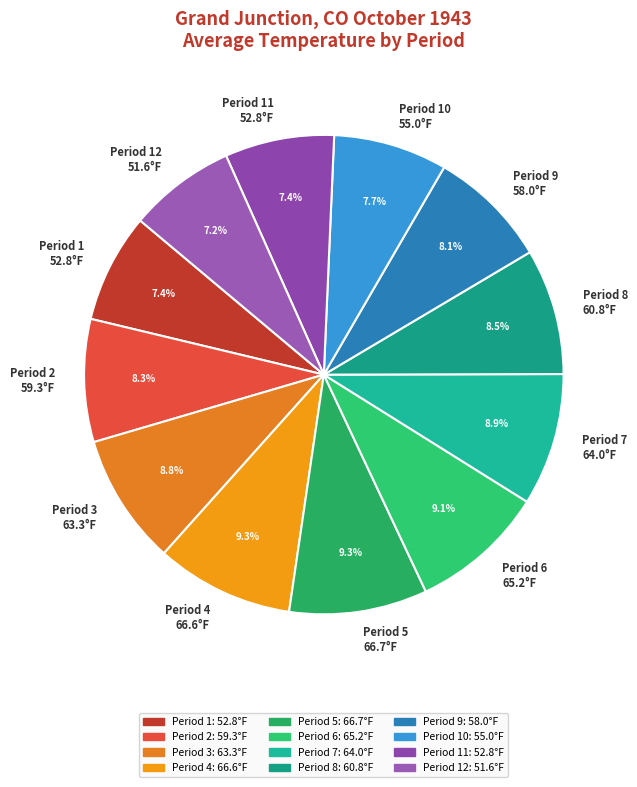

Does Period 3 63.3°F account for over 50% of the chart?

No